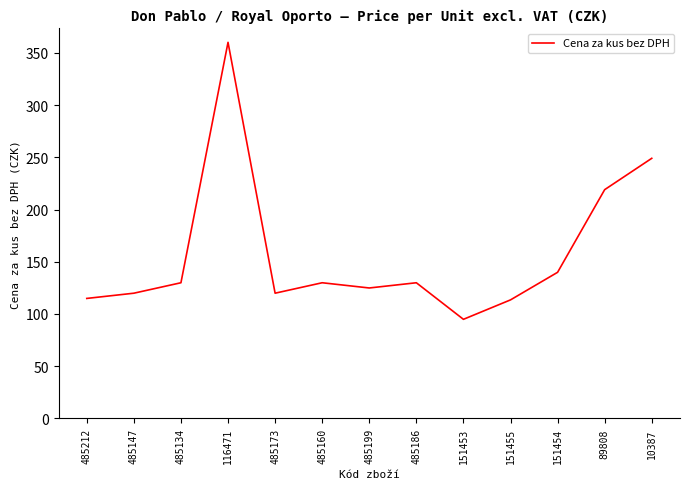

Is it true that the value at 10387 is 249.0?

True